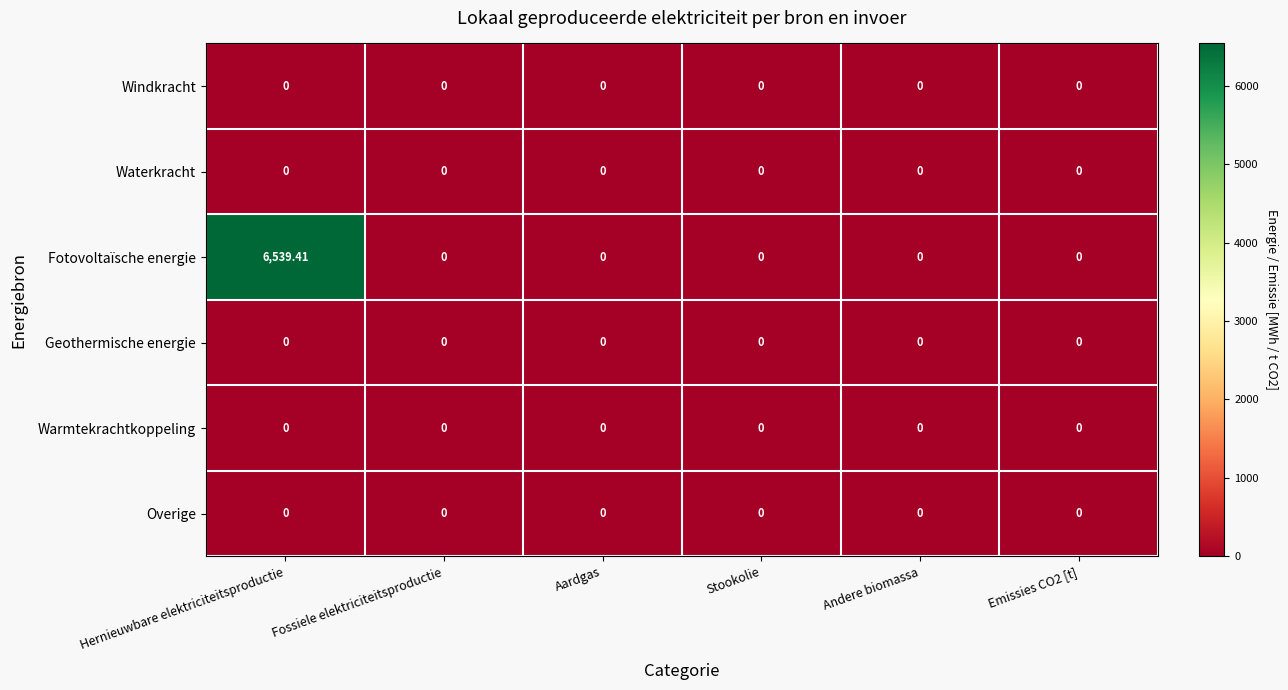

Which series has the largest total across all categories?

Fotovoltaïsche energie